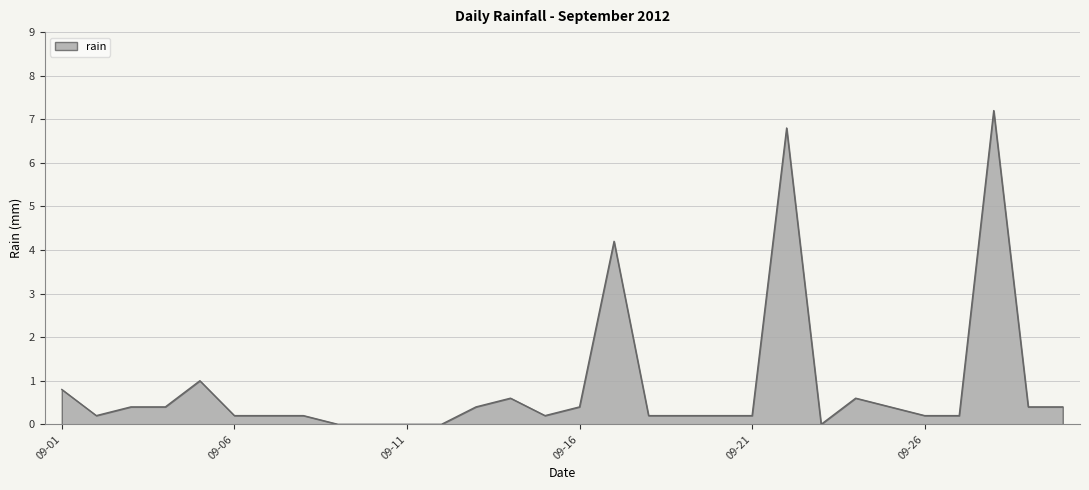

What is the maximum value shown in the chart?

7.2